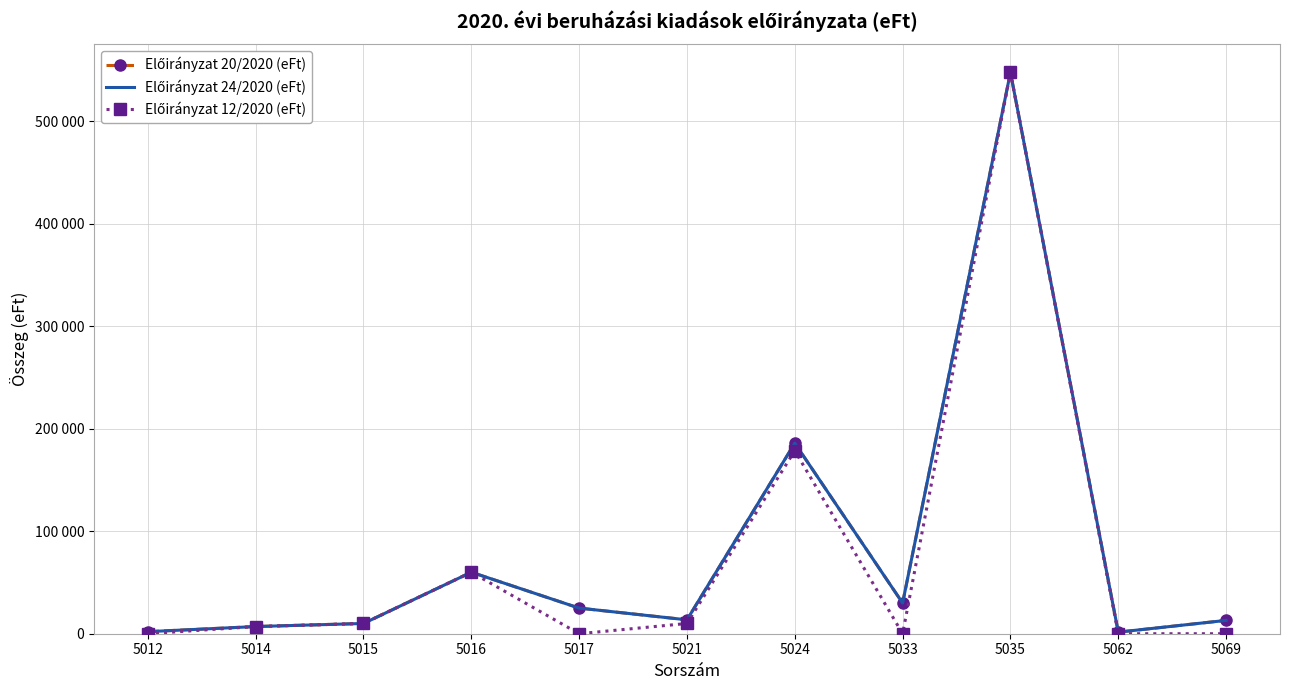

Which series has the widest spread of values?

Előirányzat 12/2020 (eFt)